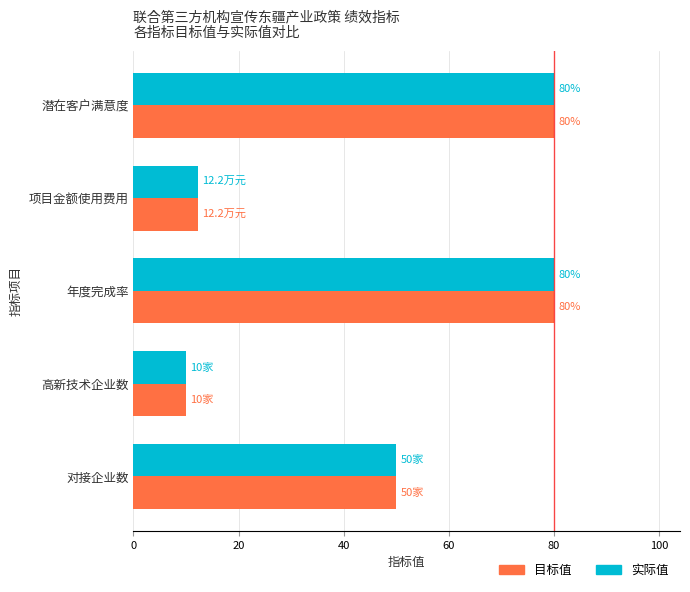

At which label does 实际值 reach its minimum?

高新技术企业数